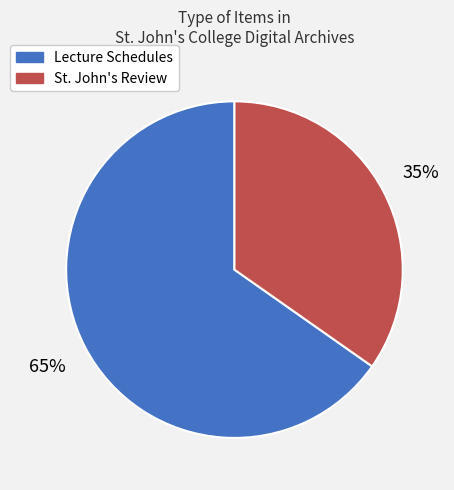

Is there a majority slice in this chart?

Yes